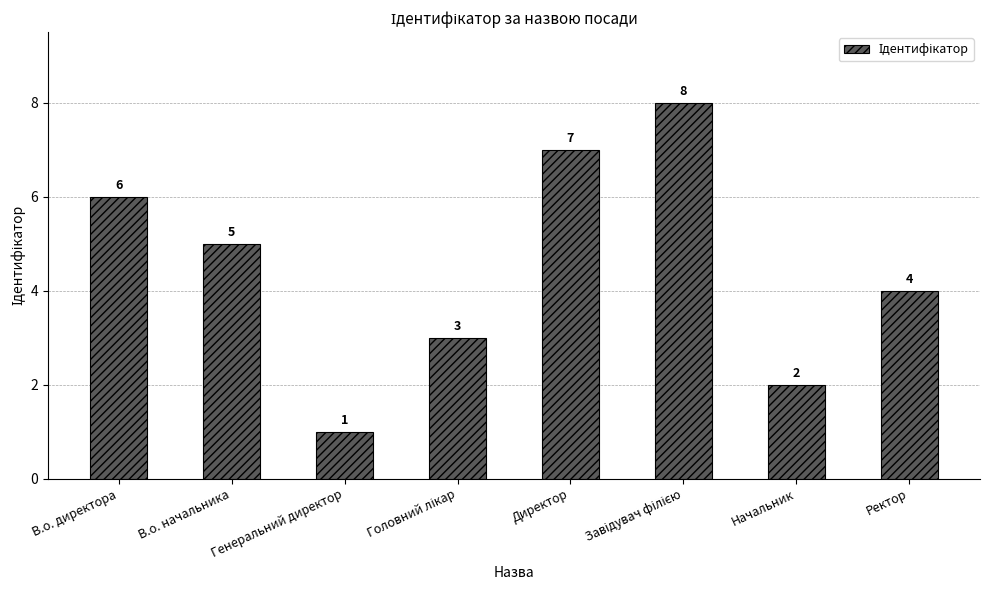

What is the label of the 8th bar from the left?

Ректор